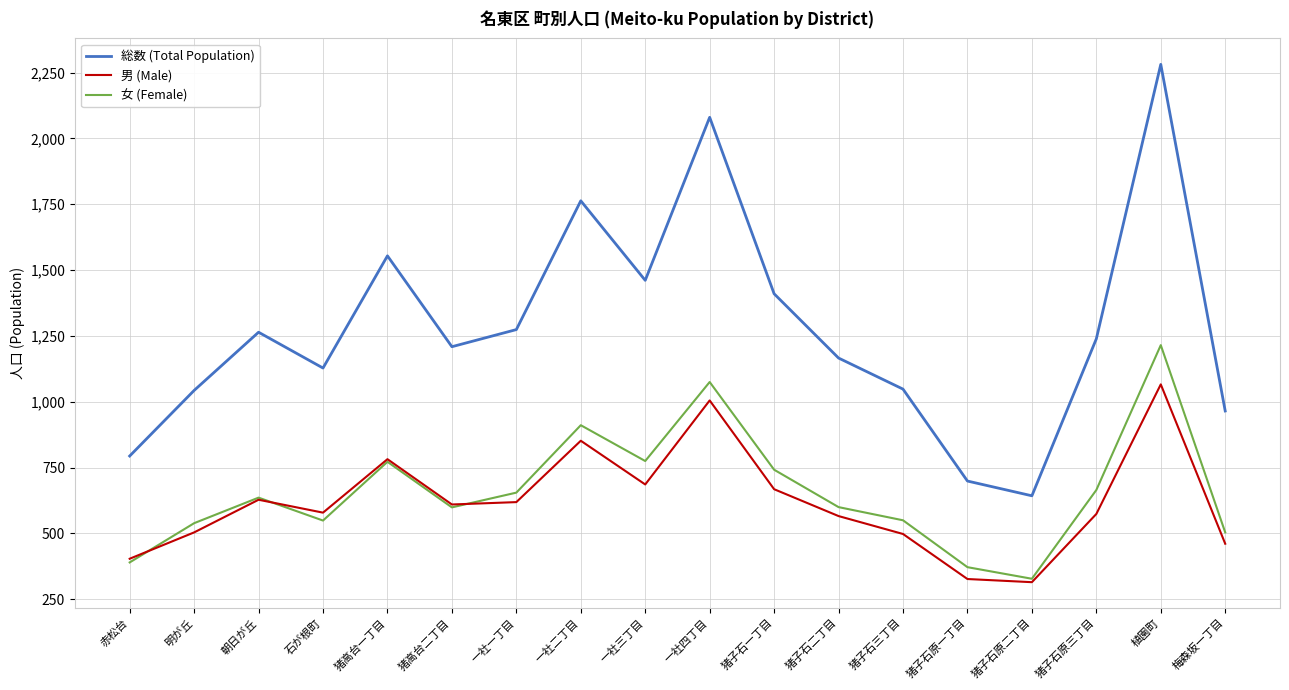

How many interior local peaks does the 男 (Male) series have?

5